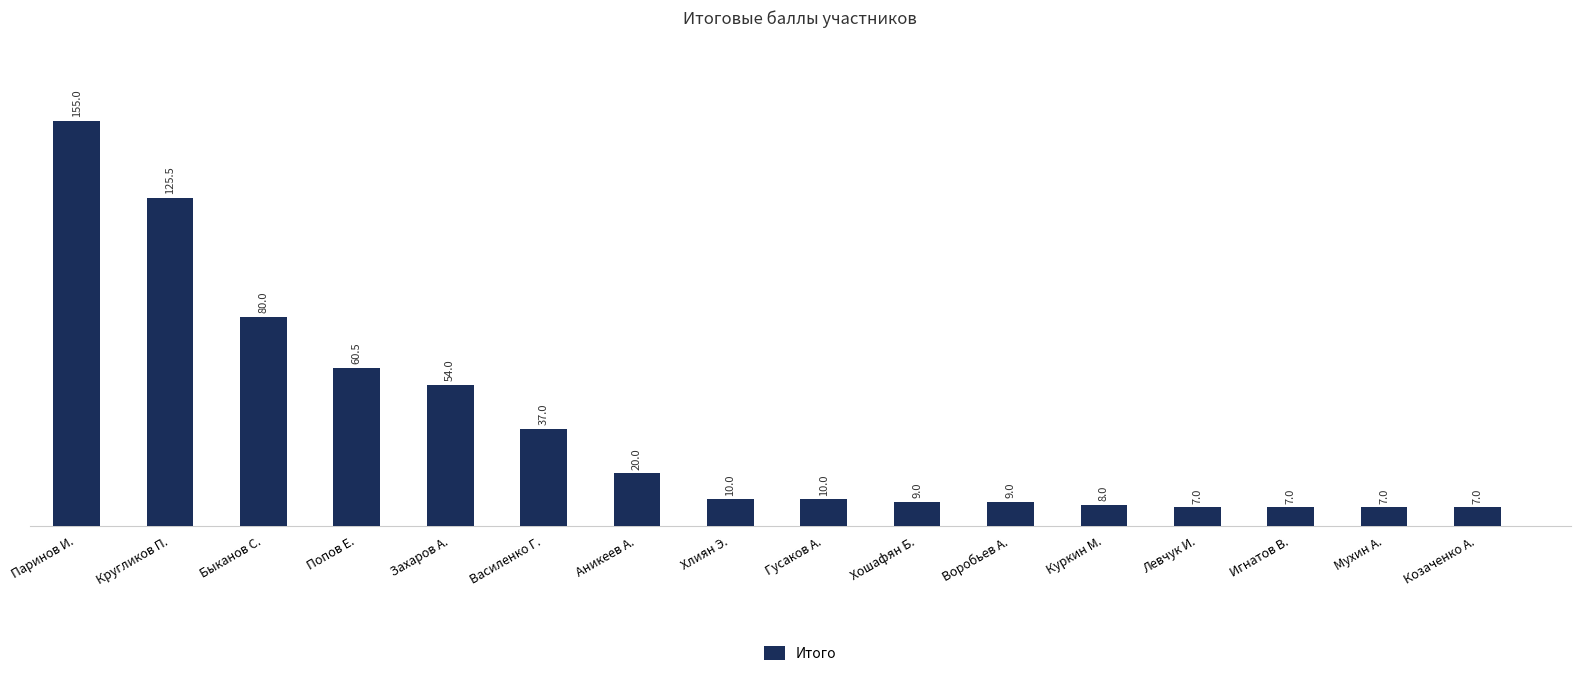

What is the change in value from Хлиян Э. to Козаченко А.?

-3.0